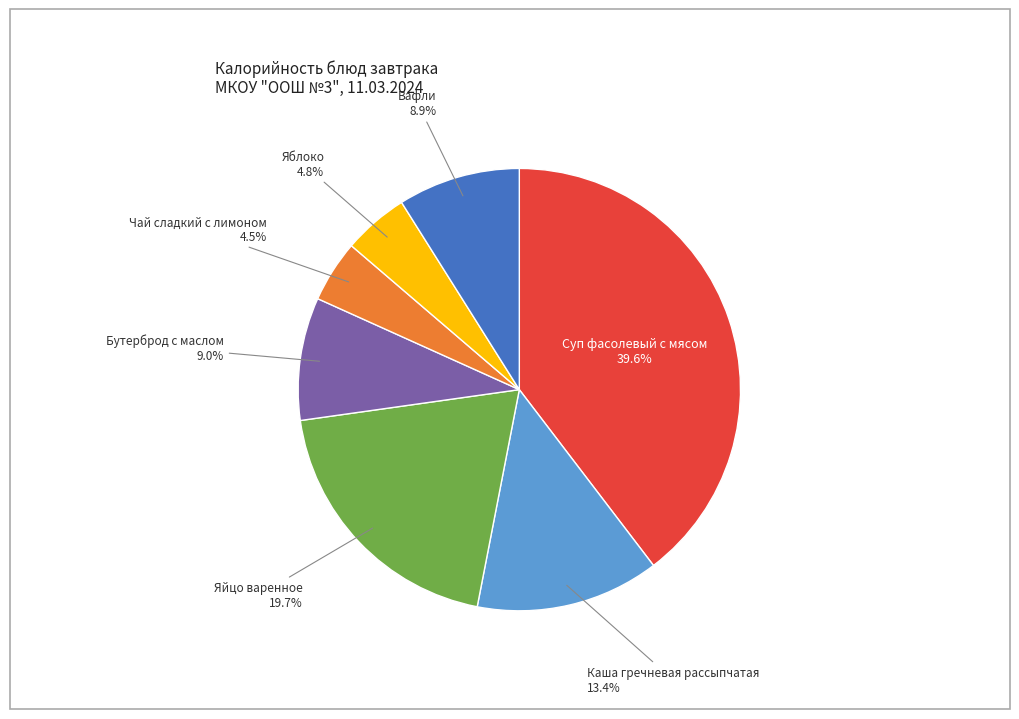

Between Каша гречневая рассыпчатая and Яйцо варенное, which is larger?

Яйцо варенное